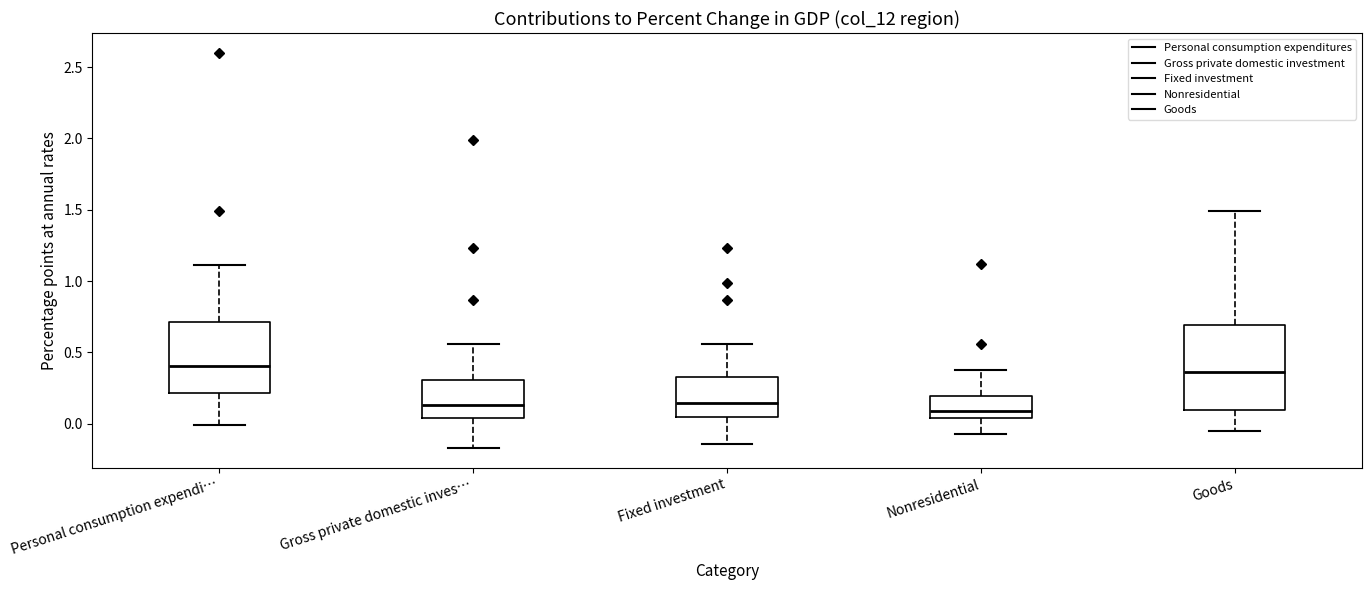

Reading left to right, read every box against the y-axis: the position of its median line, the range the box covers, and the ends of its whiskers. The values are not printed on the chart, so give them approximately, as read against the axis.

Personal consumption expendi…: median 0.40, box 0.20 to 0.70, whiskers 0.00 to 1.10
Gross private domestic inves…: median 0.15, box 0.05 to 0.30, whiskers -0.15 to 0.55
Fixed investment: median 0.15, box 0.05 to 0.35, whiskers -0.15 to 0.55
Nonresidential: median 0.10, box 0.05 to 0.20, whiskers -0.05 to 0.40
Goods: median 0.35, box 0.10 to 0.70, whiskers -0.05 to 1.50